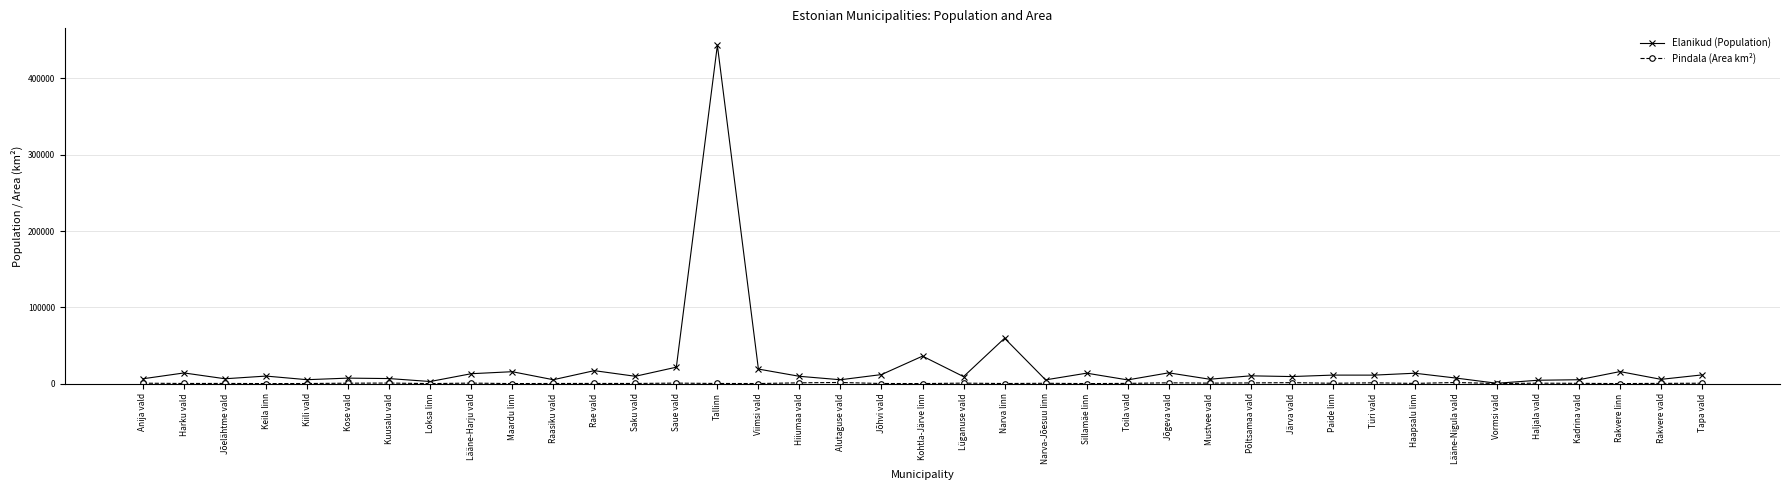

What is the difference between the highest and lowest values at Rakvere linn?

15726.4